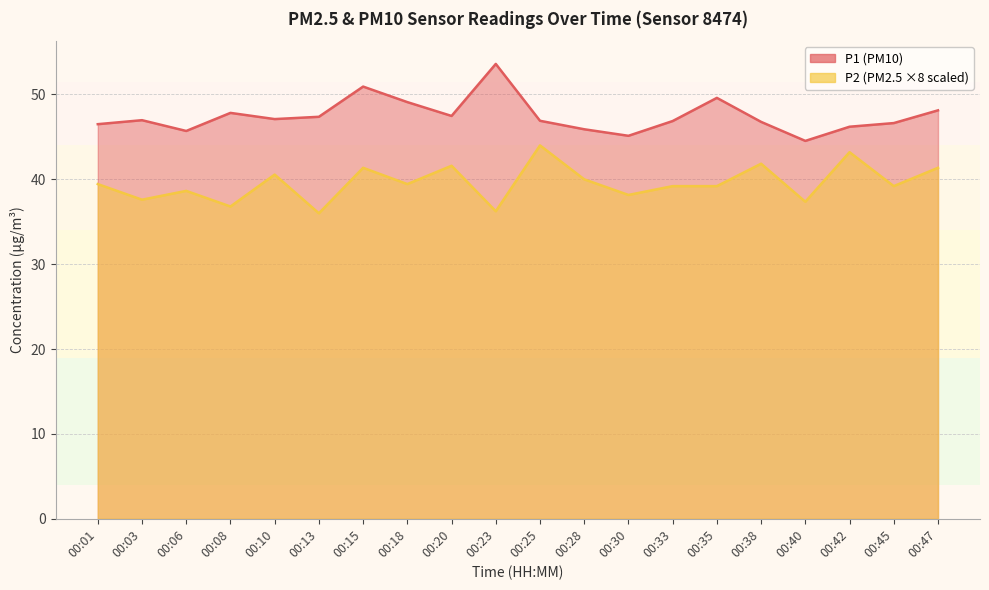

Which series changed the most between 00:03 and 00:25?

P2